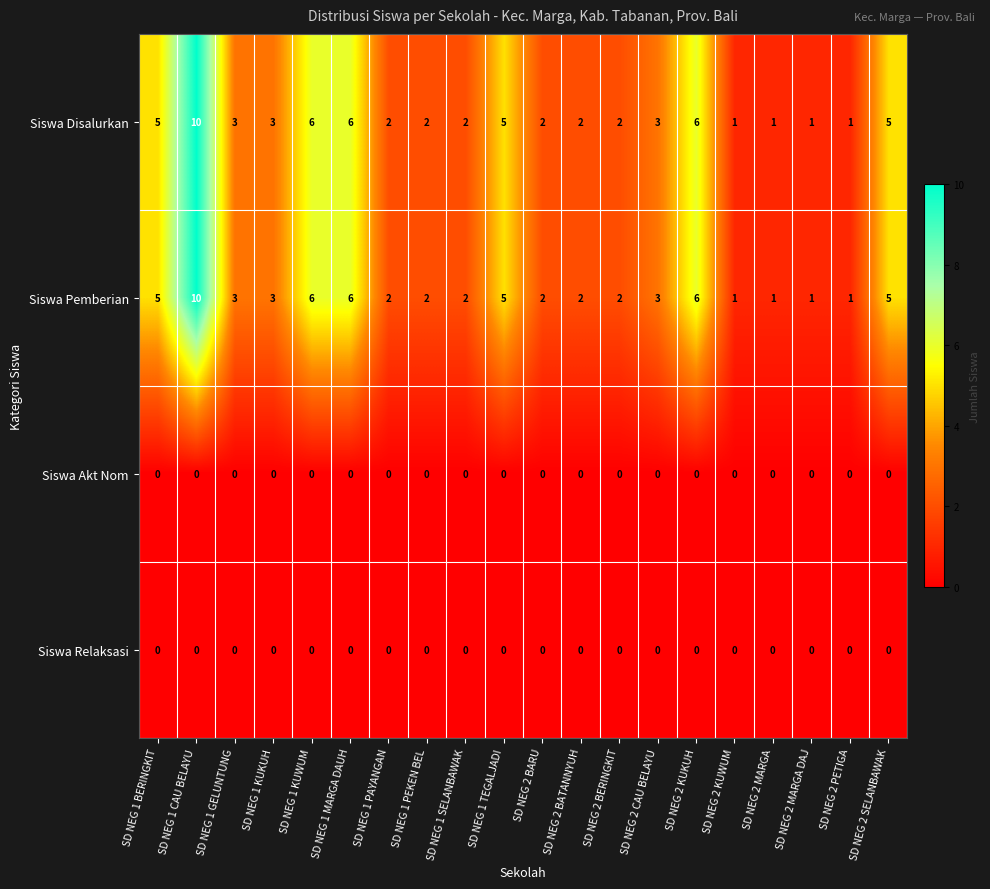

At which category is the sum across all series the highest?

SD NEG 1 CAU BELAYU